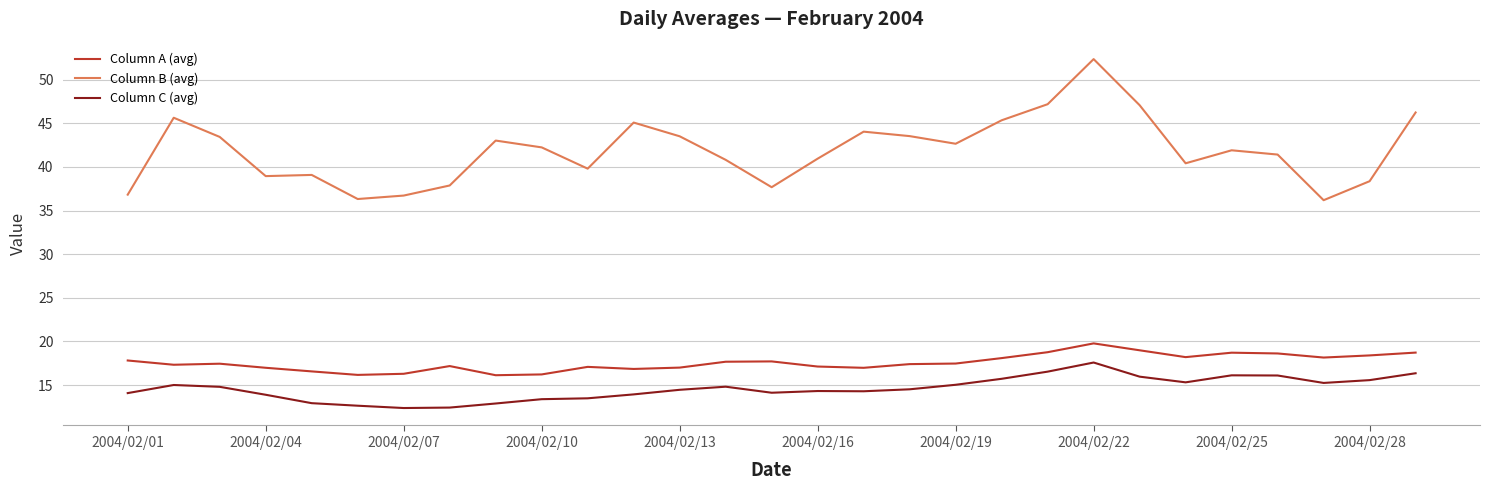

True or false: Column C (avg) and Column B (avg) cross at least once.

False